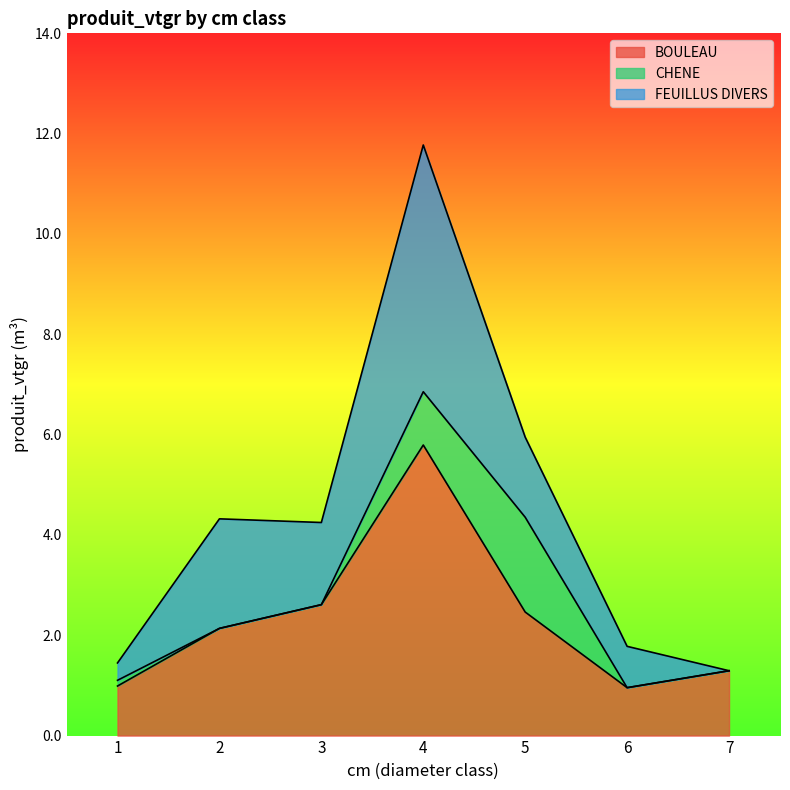

Where is the first local maximum for CHENE?

5